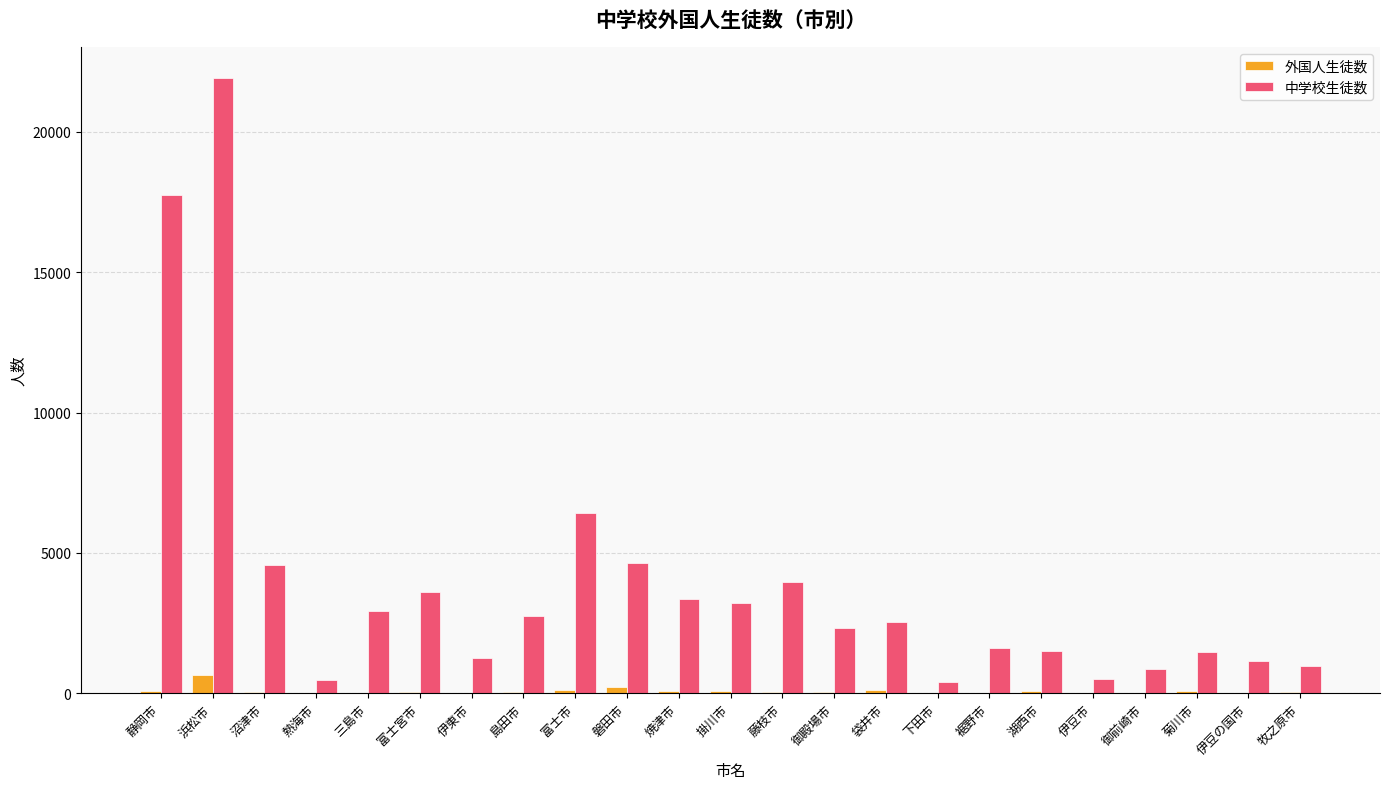

Is it true that 中学校生徒数 equals 21936 at 浜松市?

True